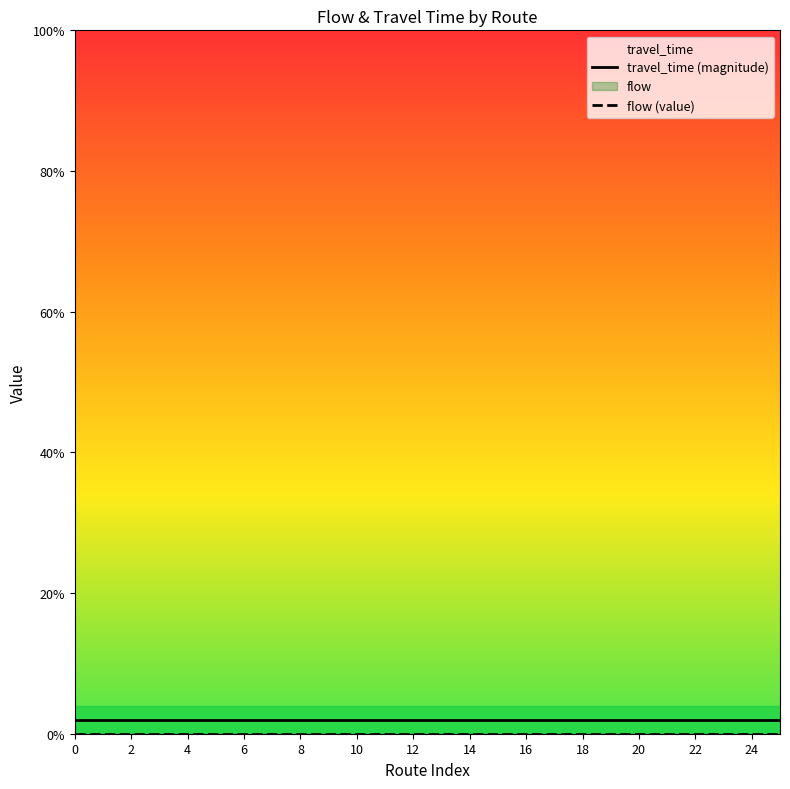

What is the lowest value of the travel_time (magnitude) series?

2